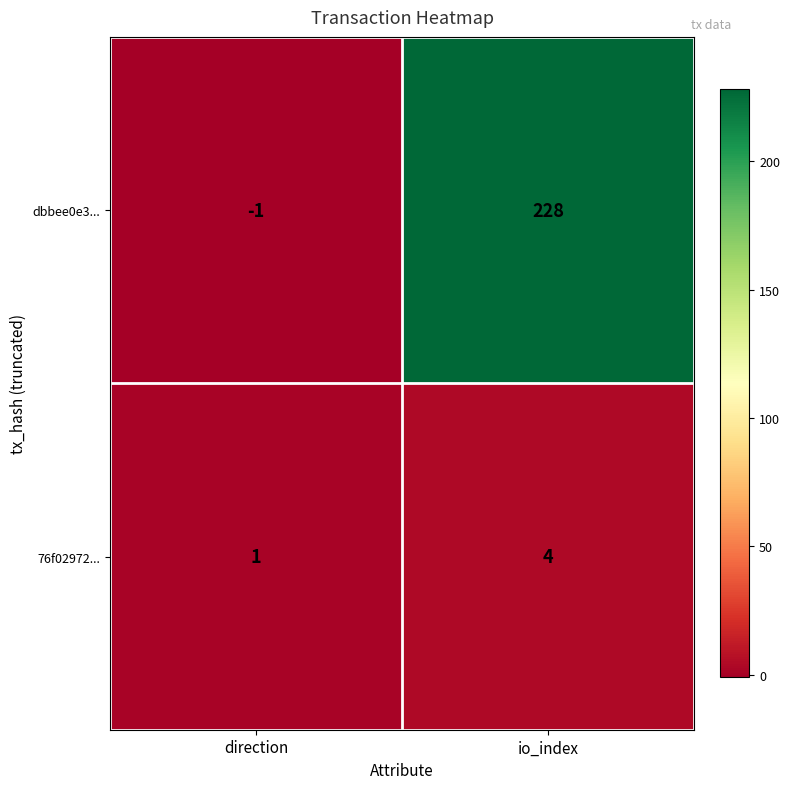

Reading left to right, what are all the values shown in this chart?

dbbee0e3...: direction=-1	io_index=228
76f02972...: direction=1	io_index=4